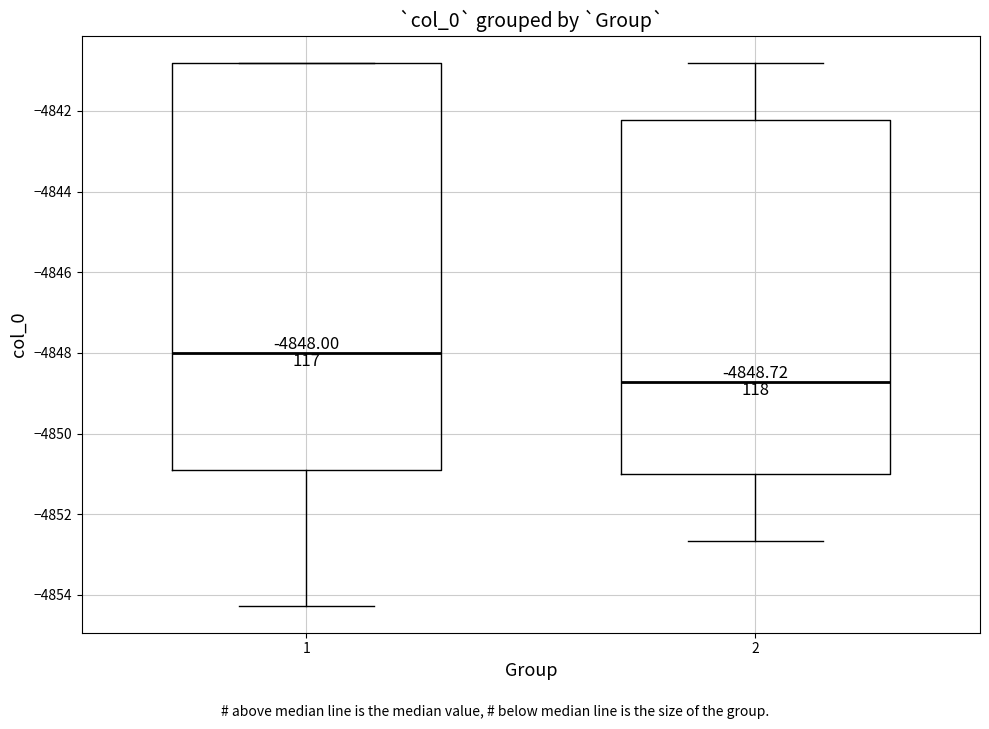

Which box's median line is the highest?

1